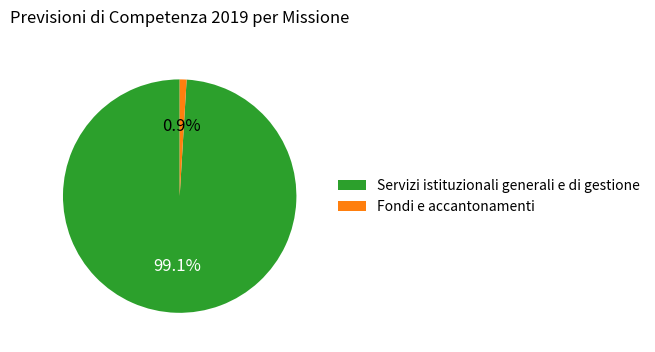

How many segments does this pie chart have?

2